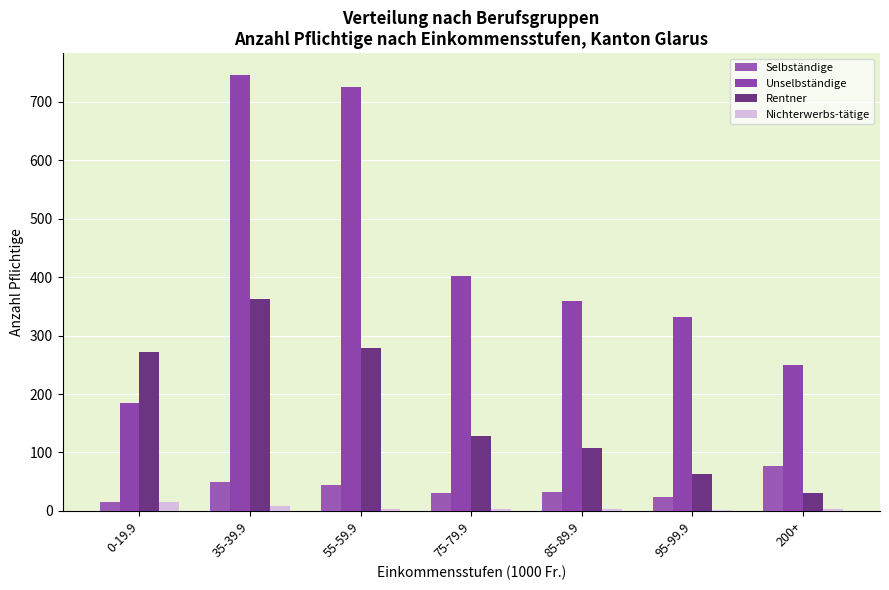

Which series has the widest spread of values?

Unselbständige